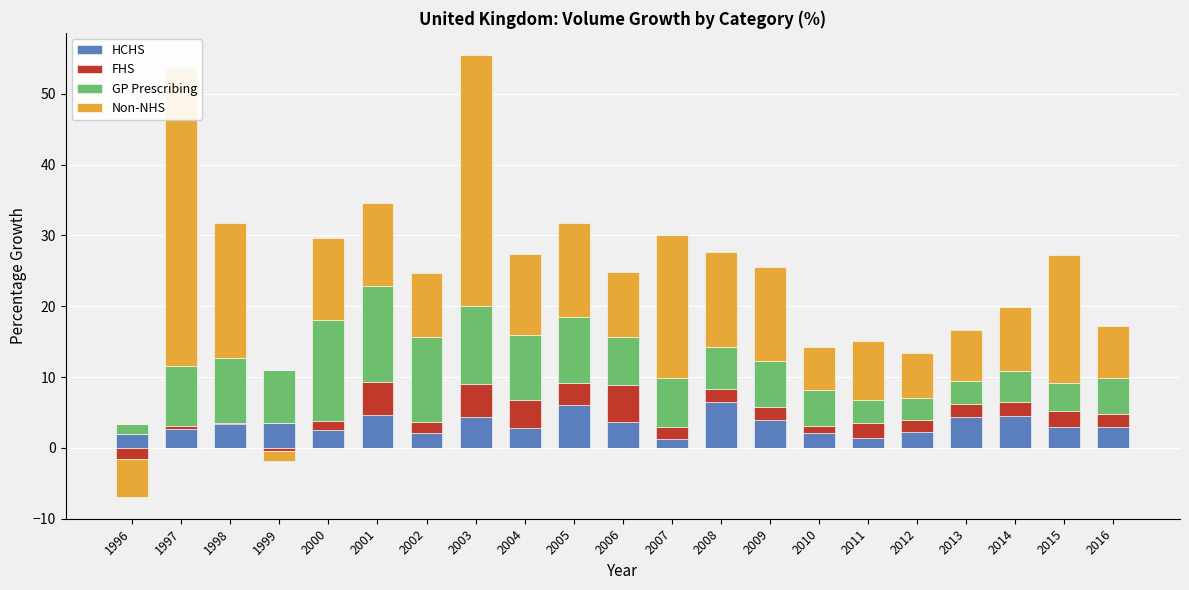

What is the value of the GP Prescribing bar at the 9th from the left?

9.2